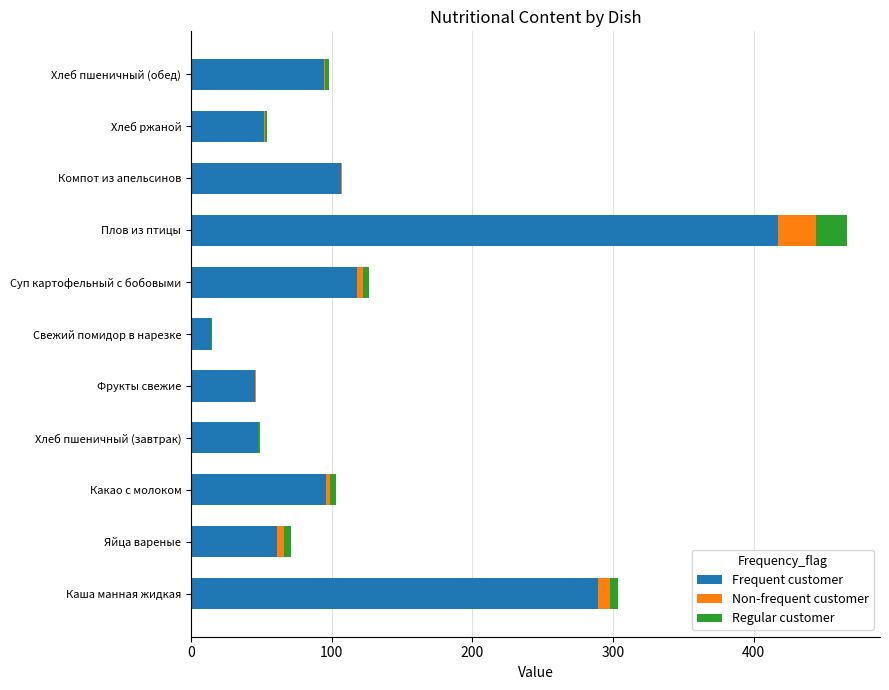

What is the maximum value for Frequent customer?

417.1